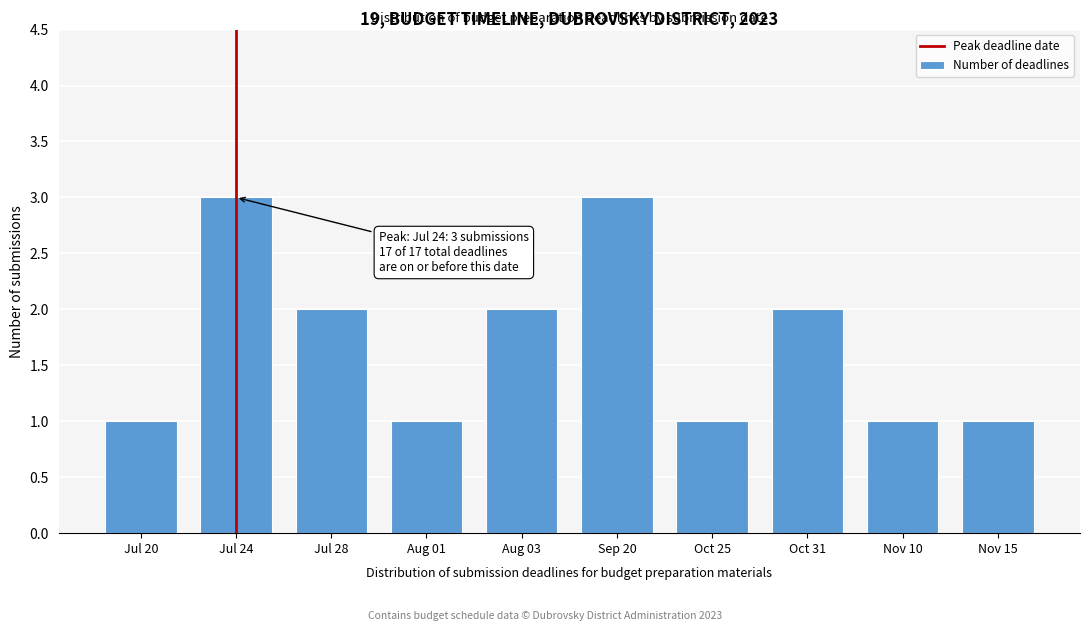

Reading left to right, extract all data points from this chart.

1	3	2	1	2	3	1	2	1	1